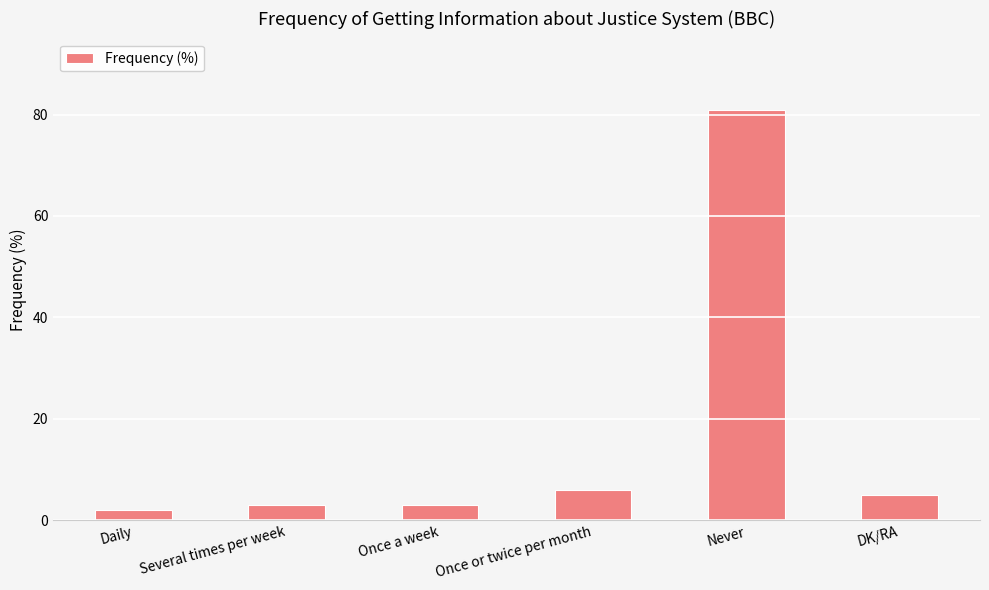

Reading right to left, list all the values displayed in this chart.

5	81	6	3	3	2